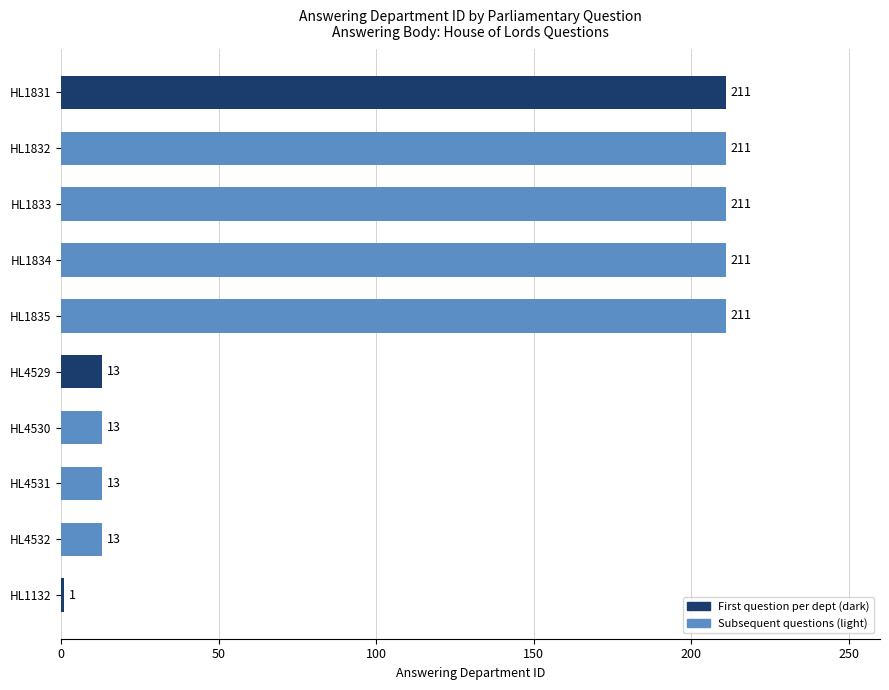

What is the minimum value shown in the chart?

1